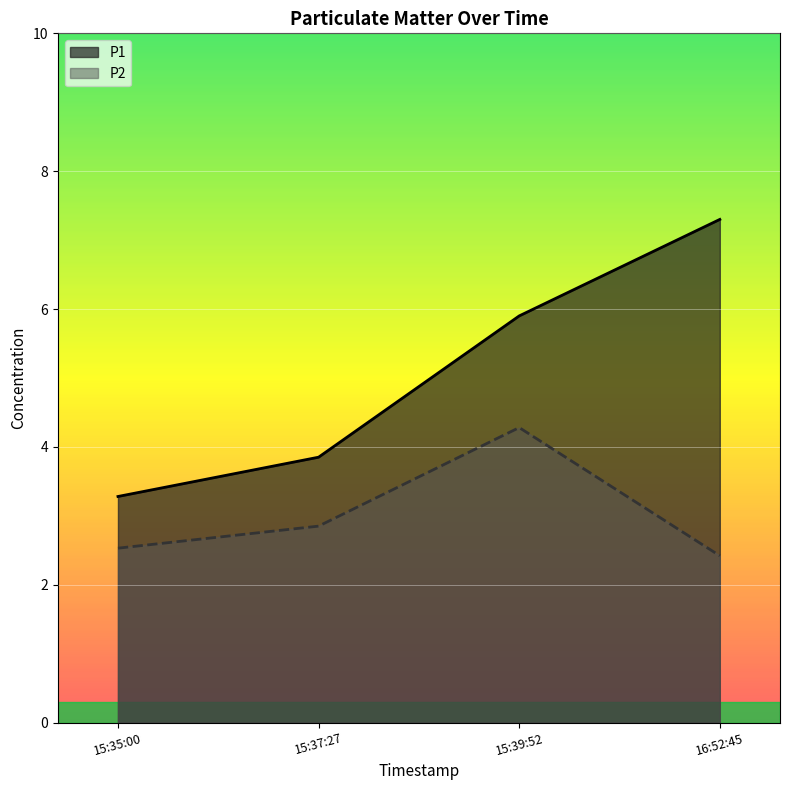

True or false: P1 and P2 cross at least once.

False